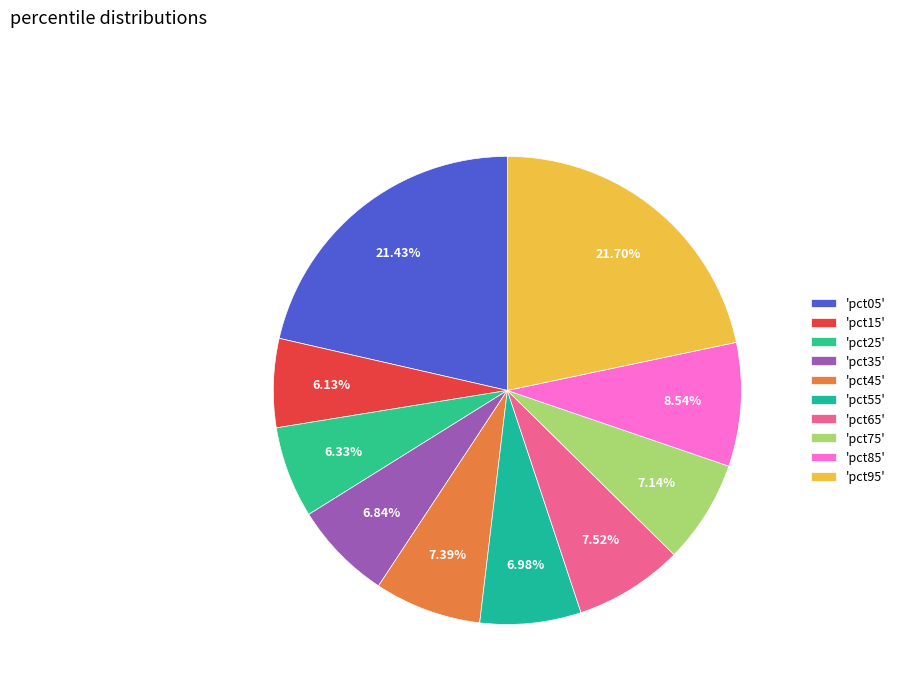

How many slices are in this pie chart?

10